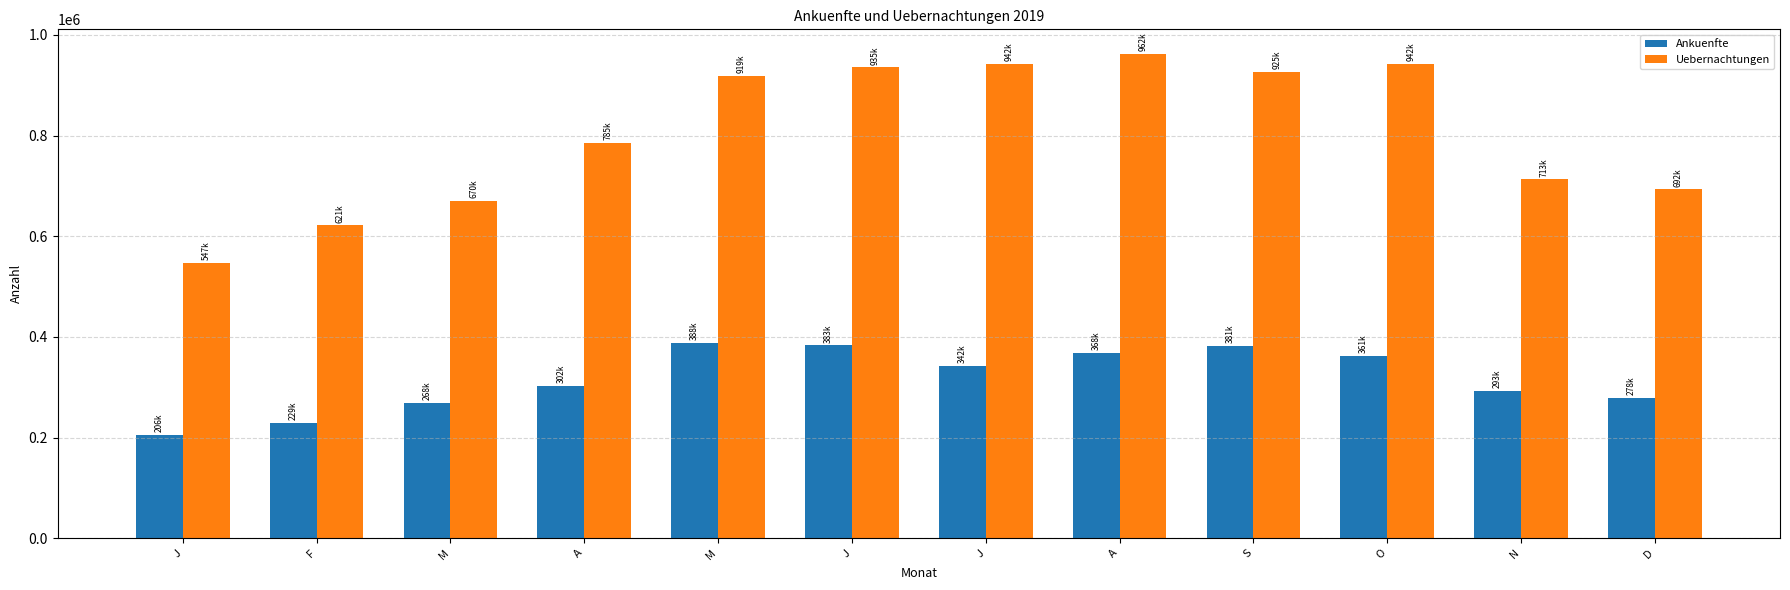

At which category is the sum across all series the highest?

A